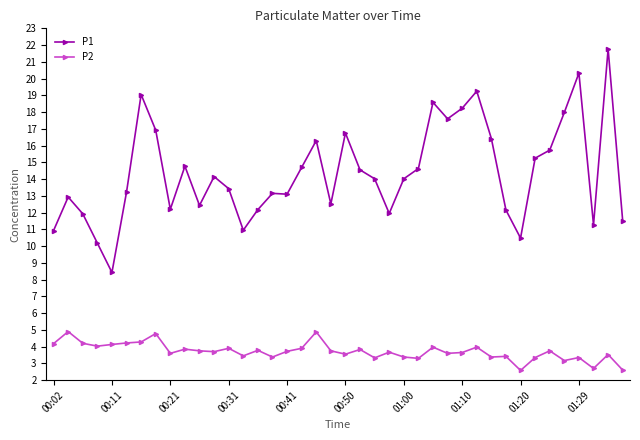

In P2, how many points are higher than both neighbors (excluding endpoints)?

14